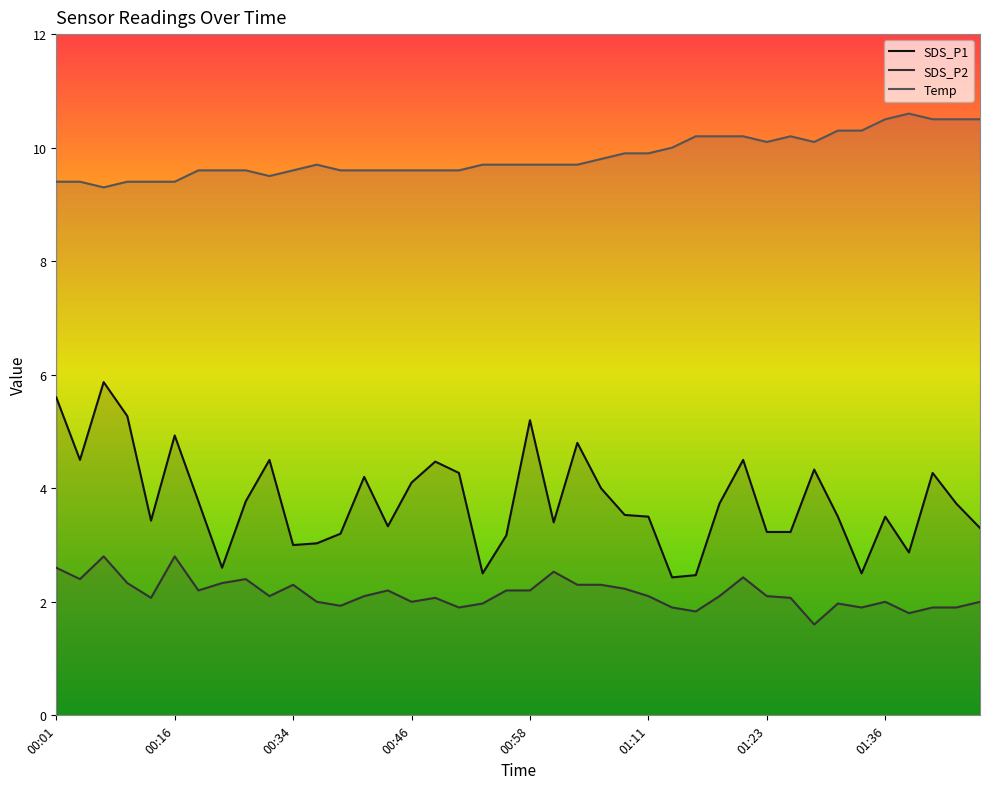

What is the smallest value displayed?

1.6